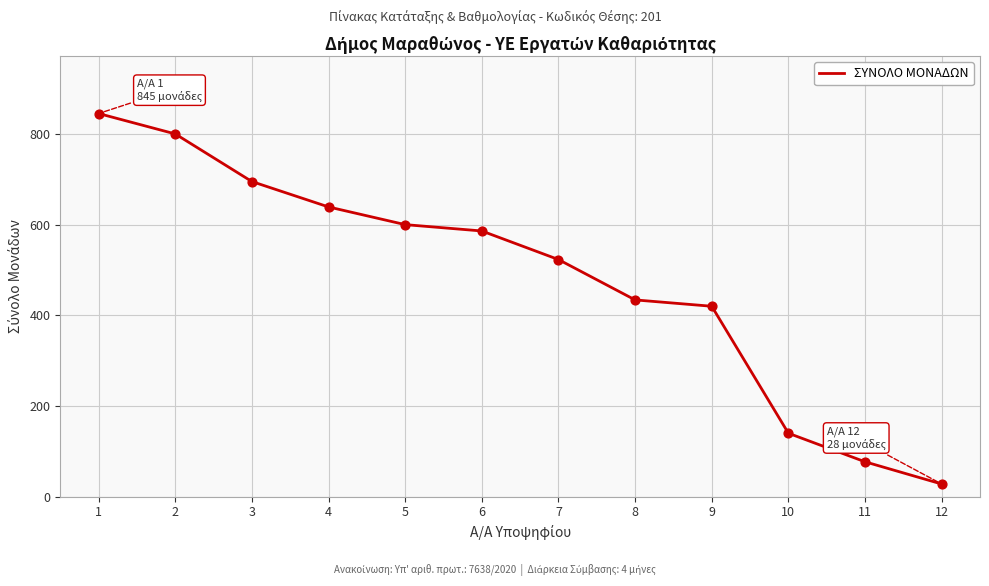

What is the ratio of the value at 5 to the value at 1?

0.7